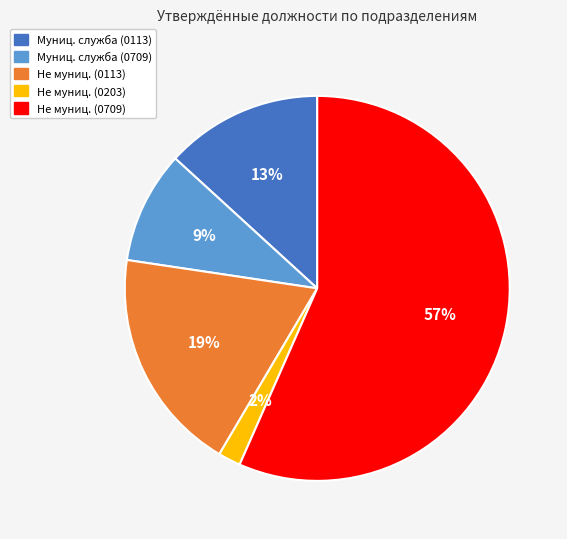

Count the number of slices in the pie.

5